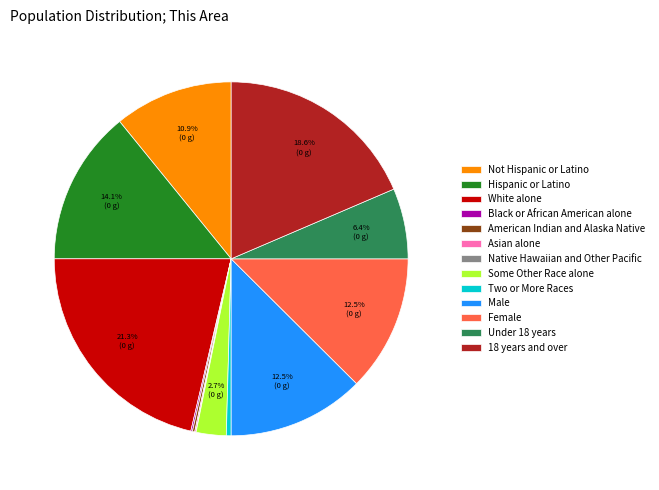

To the nearest percent, what is the average slice percentage?

8%